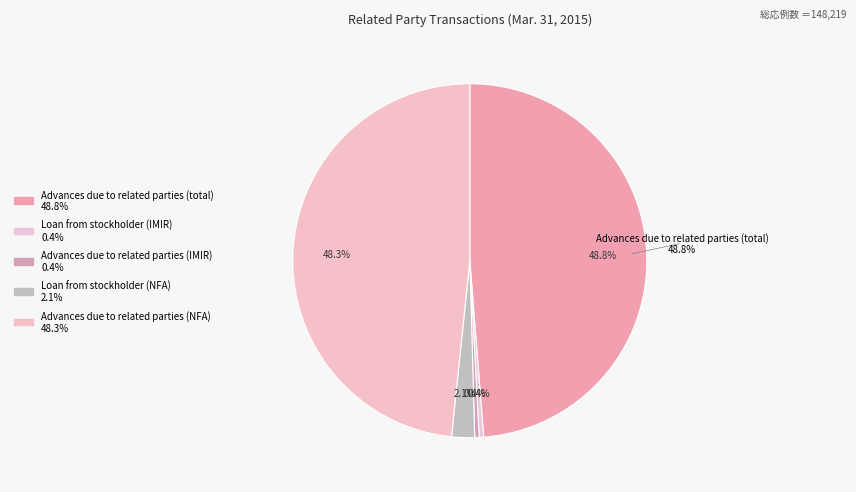

What portion of the pie excludes Advances due to related parties (total)?

51.2%